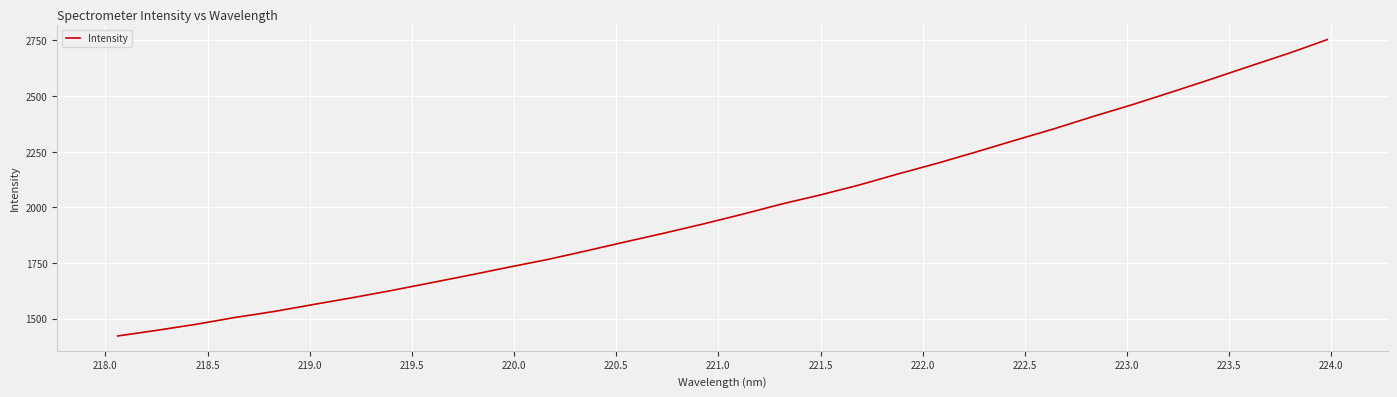

What is the greatest value displayed?

2753.9